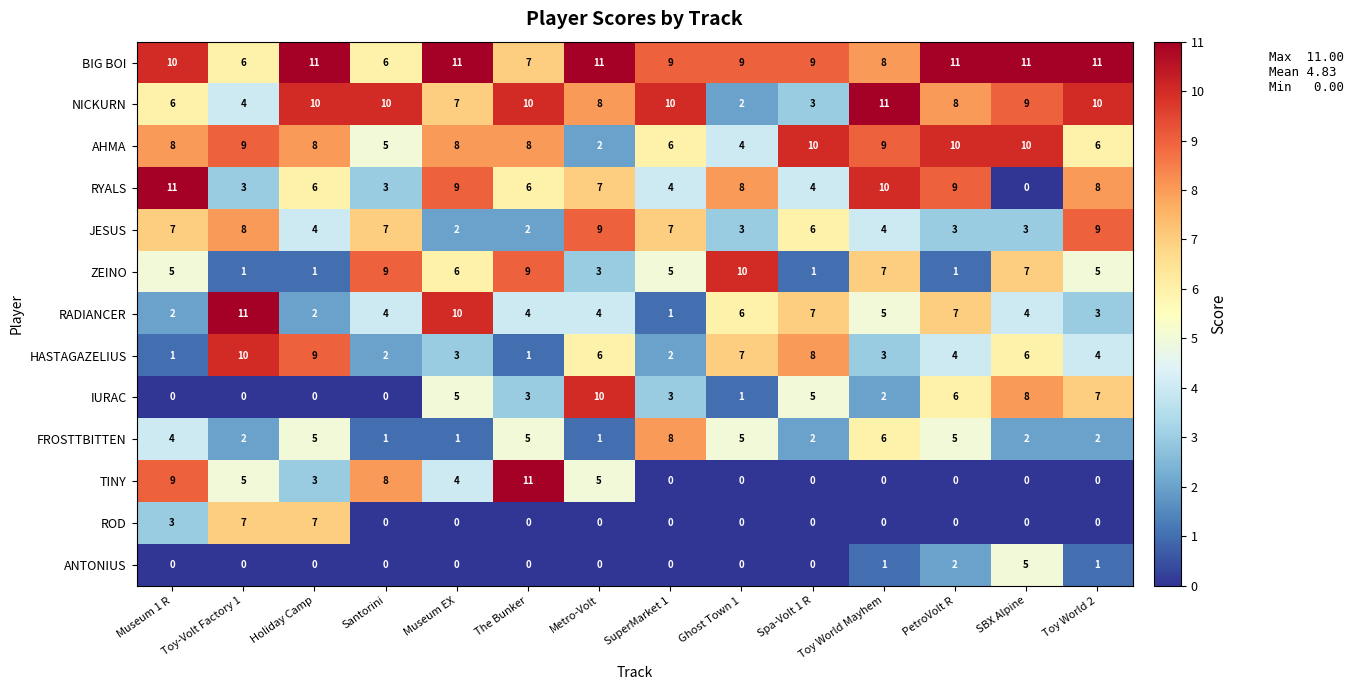

What is the total value across all series at Toy-Volt Factory 1?

66